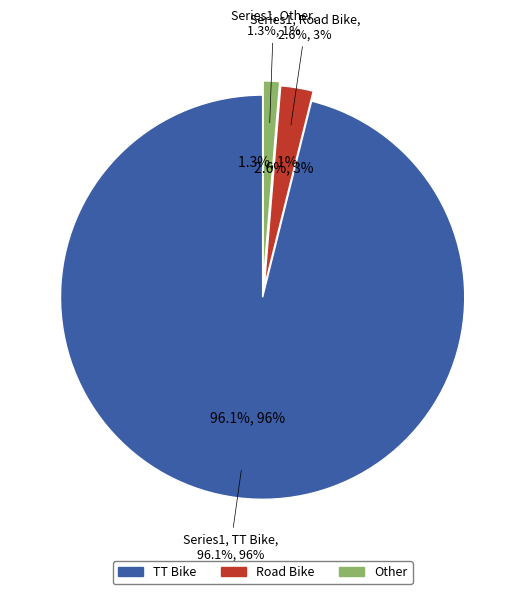

What is the change in value from Road Bike to Other?

-1